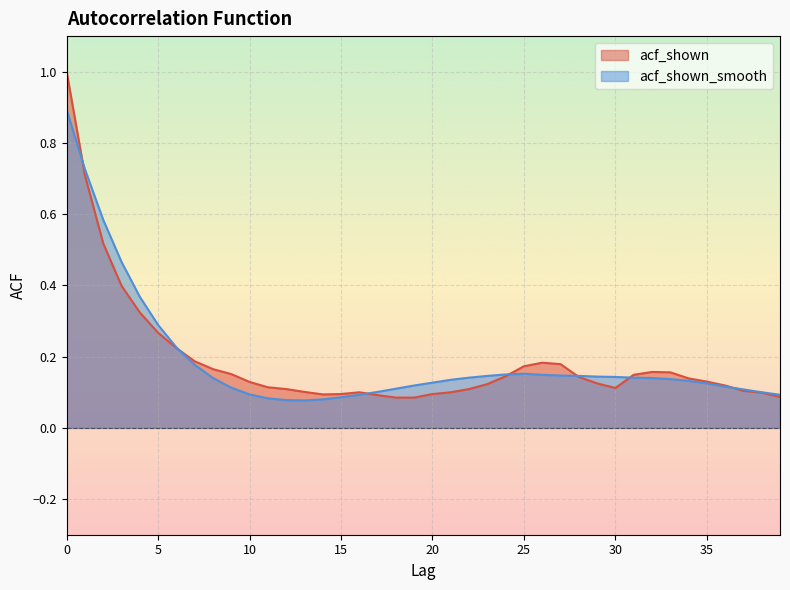

At 17, list the series in order from smallest to largest.

acf_shown, acf_shown_smooth